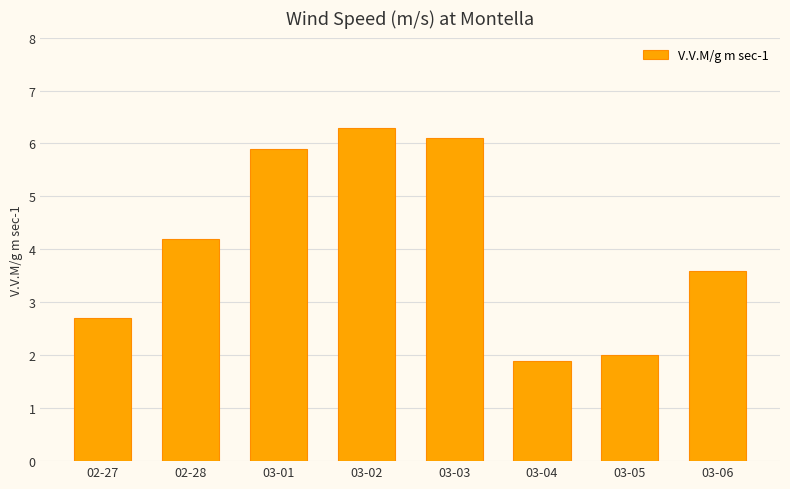

What position from the left is 03-04?

6